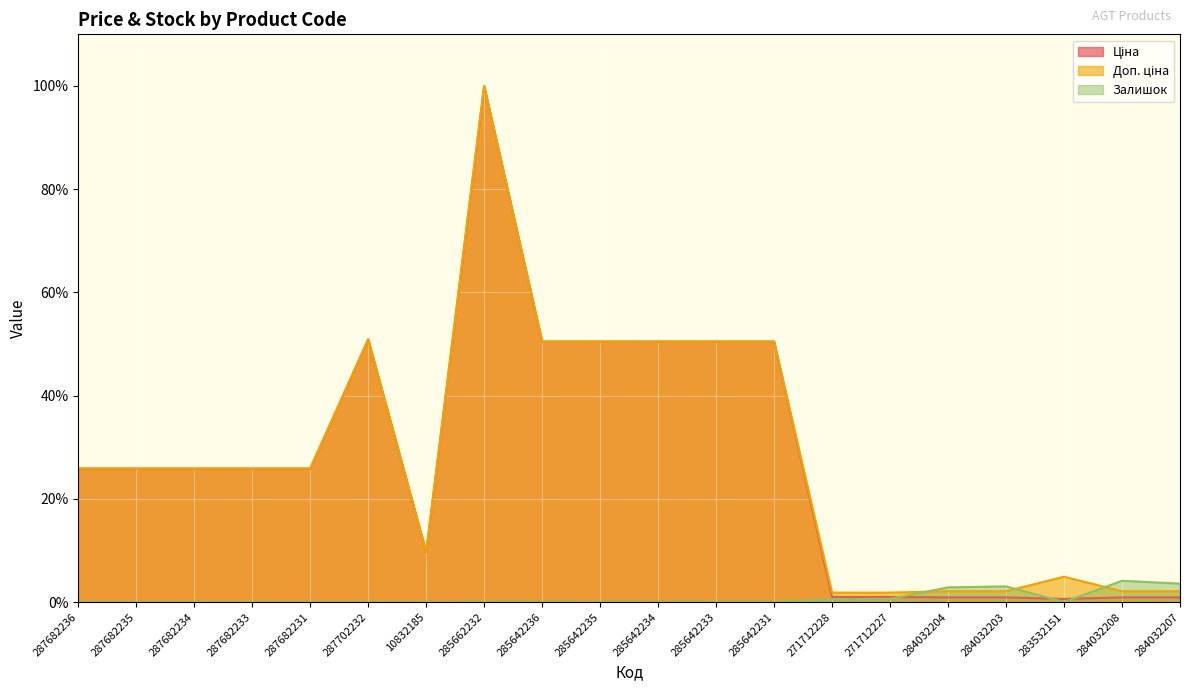

What is the value of the Доп. ціна point at the 6th from the left?

50.9